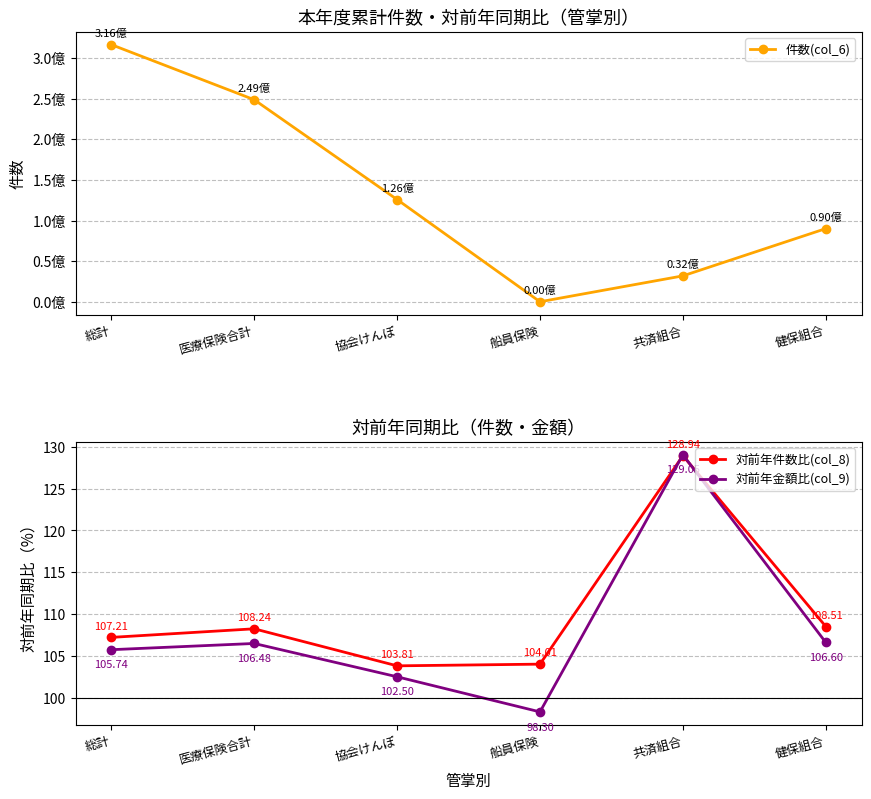

Reading left to right, list all the values displayed in this chart.

件数(col_6): 316369009.0	248655372.0	125964101.0	324499.0	32143179.0	90223593.0
対前年件数比(col_8): 107.2	108.2	103.8	104.0	128.9	108.5
対前年金額比(col_9): 105.7	106.5	102.5	98.3	129.1	106.6